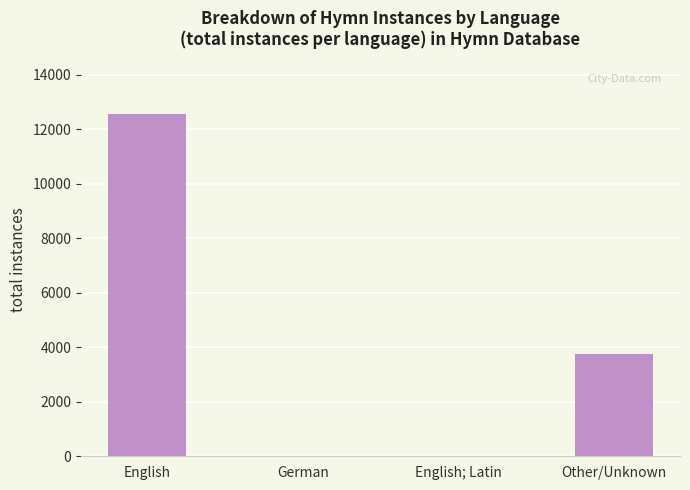

Between English; Latin and Other/Unknown, which is larger?

Other/Unknown